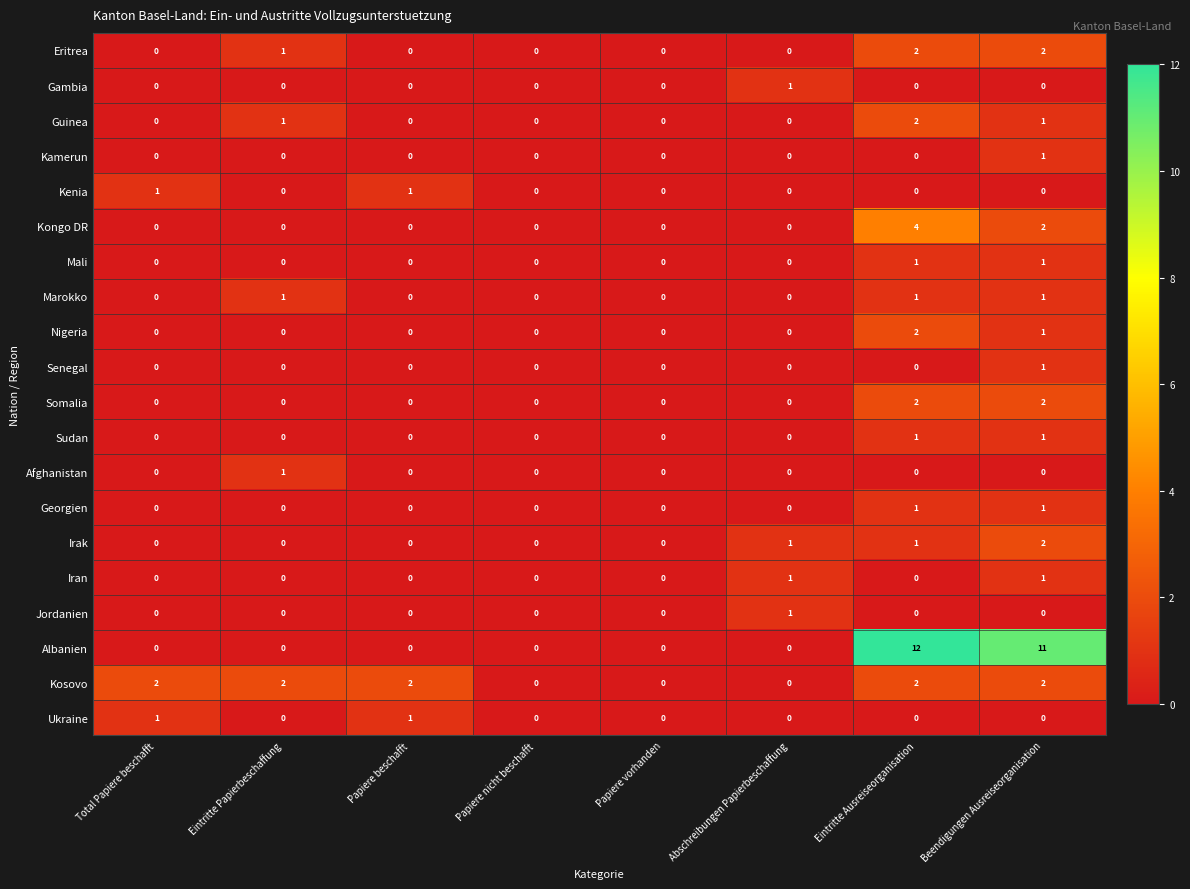

Which category has the highest value across all series?

Eintritte Ausreiseorganisation